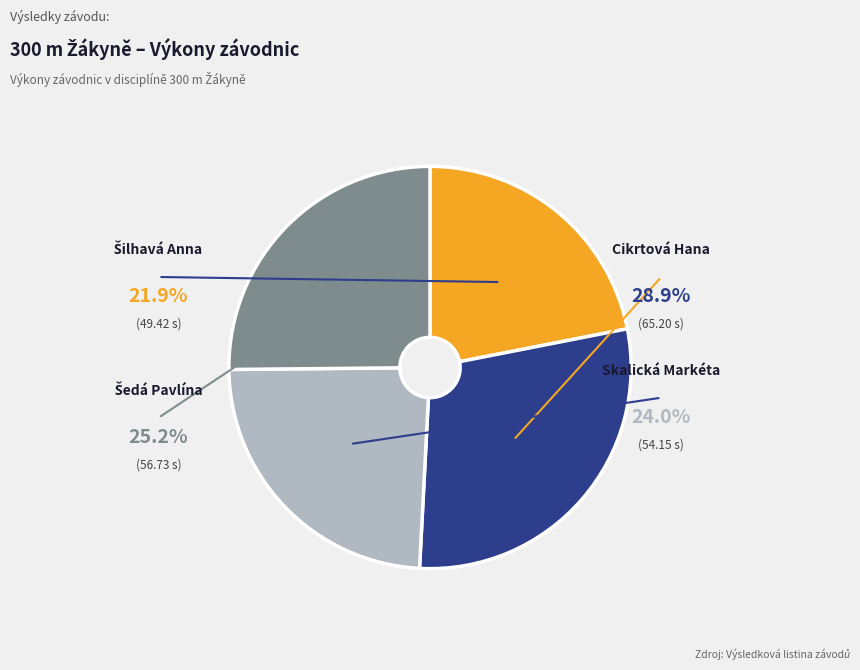

How many slices are in this pie chart?

4